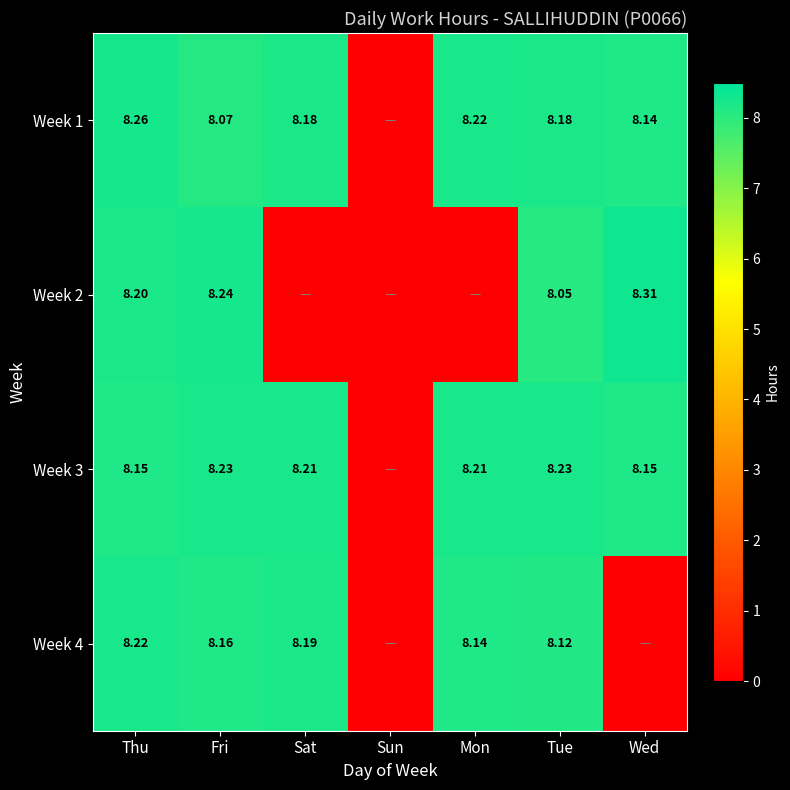

Which series has the largest total across all categories?

Week 3